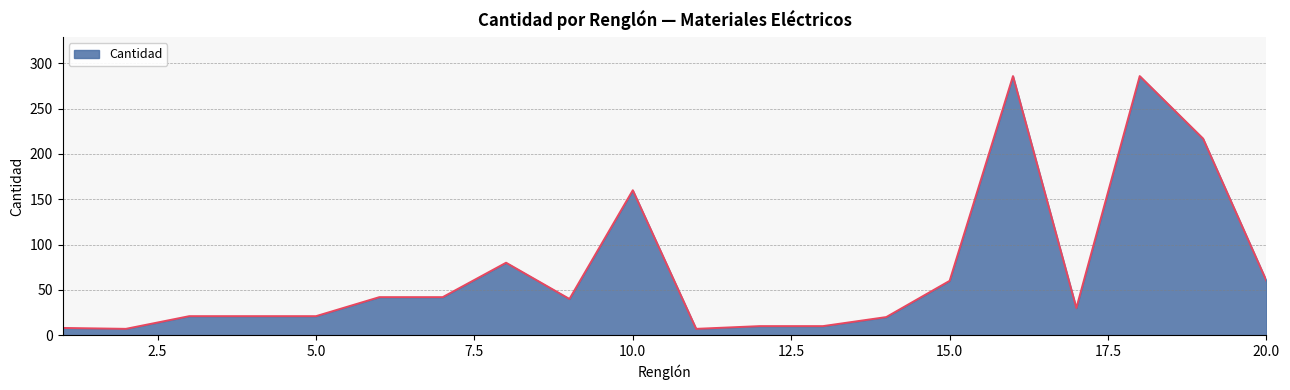

What is the maximum value shown in the chart?

286